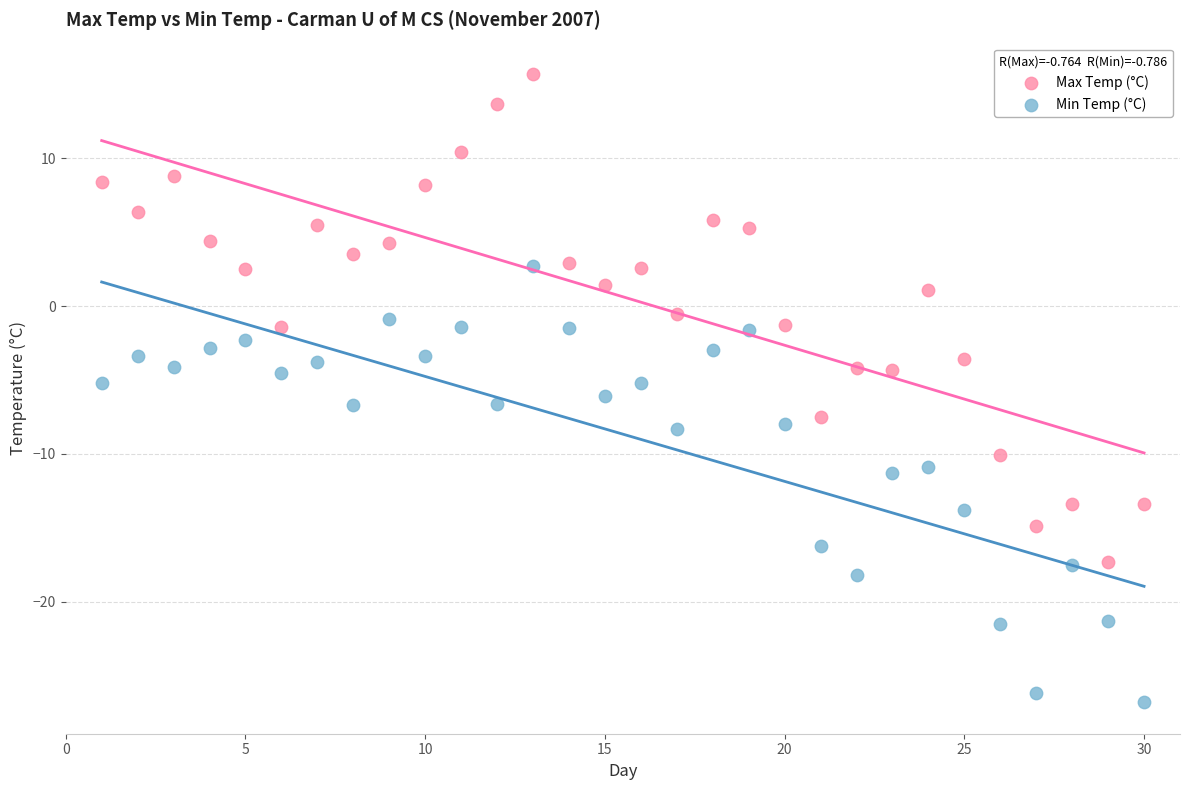

Across all data points, what is the range of X values (max minus min)?

29.0